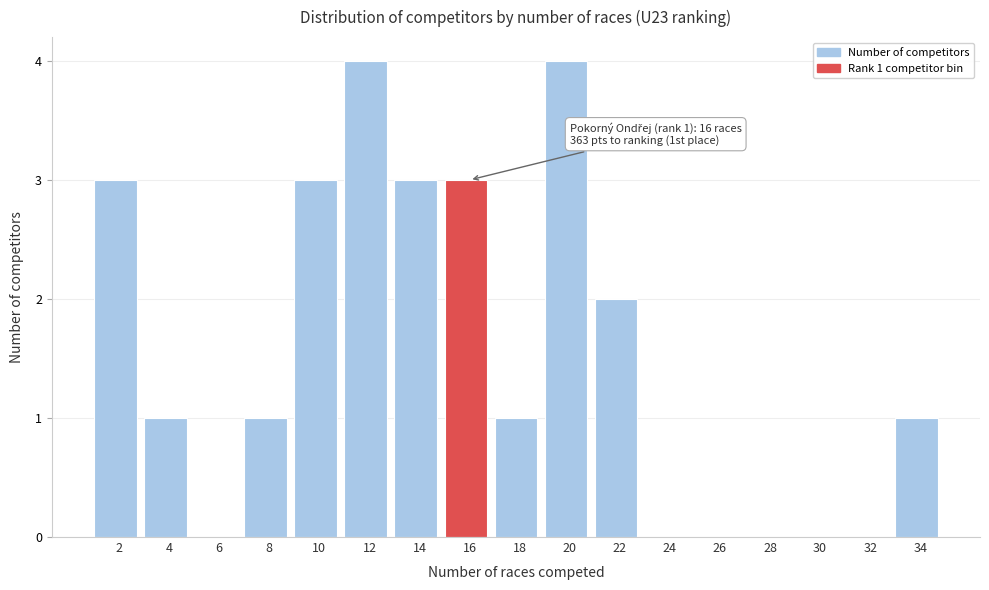

Reading left to right, transcribe all the data shown in this chart.

2=3	4=1	6=0	8=1	10=3	12=4	14=3	16=3	18=1	20=4	22=2	24=0	26=0	28=0	30=0	32=0	34=1